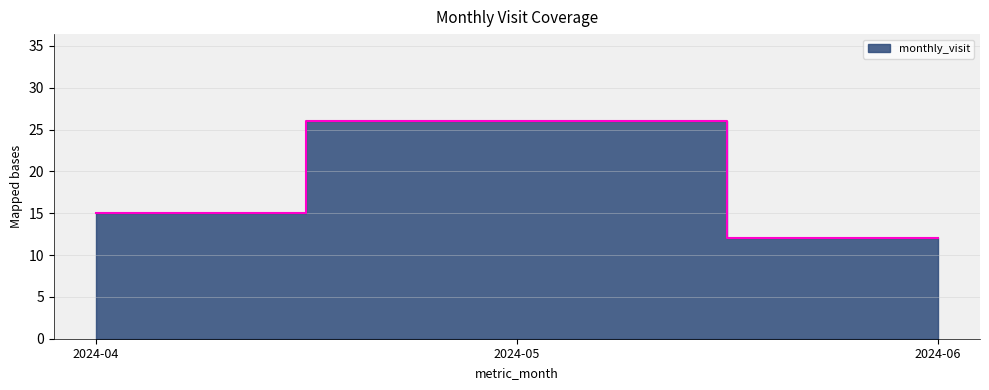

How many data points are above 15?

1